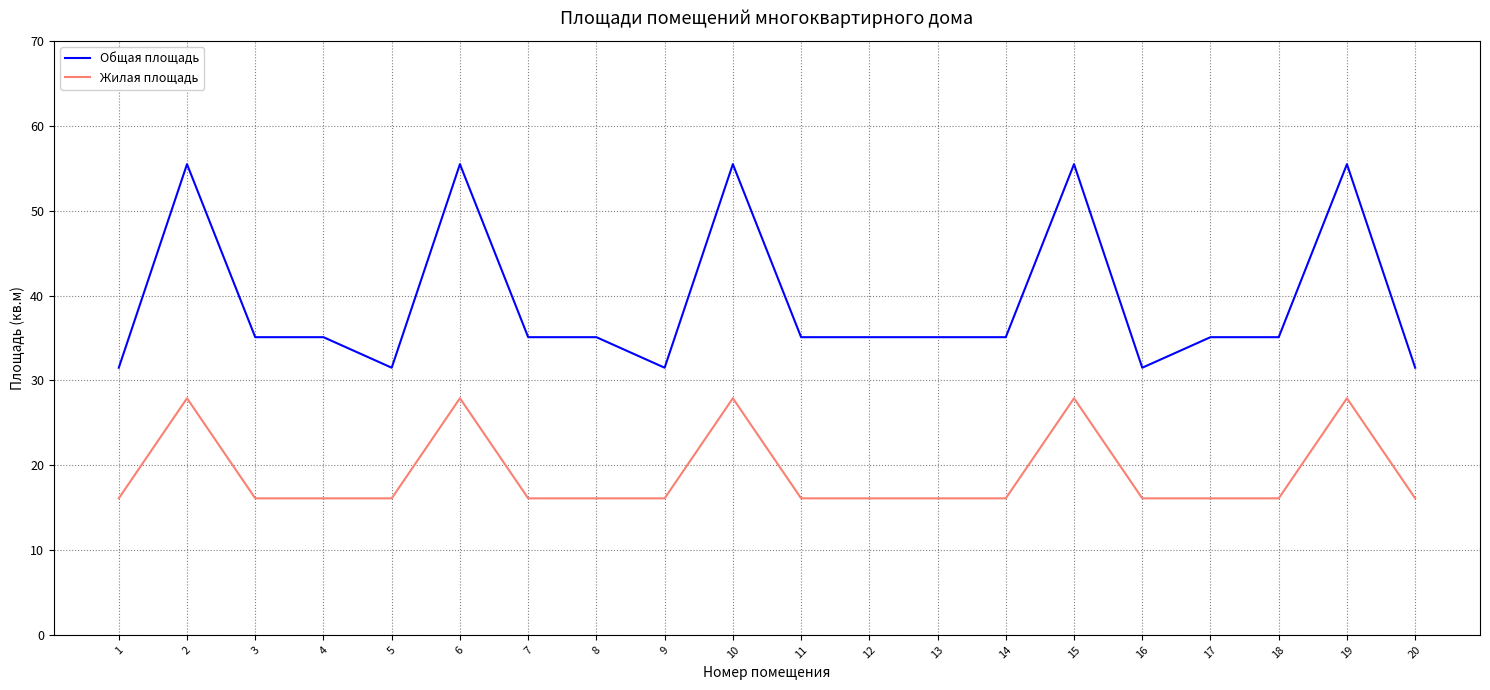

At how many categories does at least one series exceed 50?

5